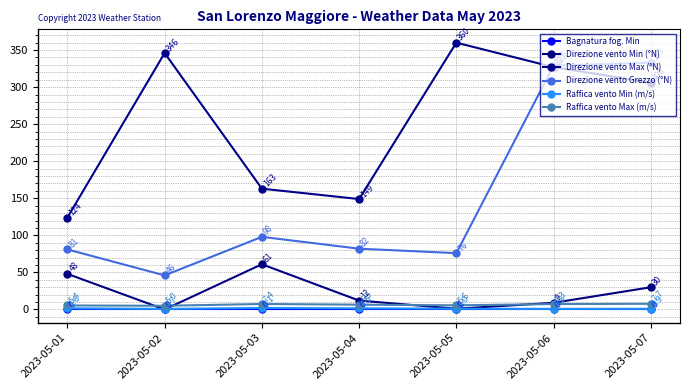

In Direzione vento Max (°N), how many points are higher than both neighbors (excluding endpoints)?

2